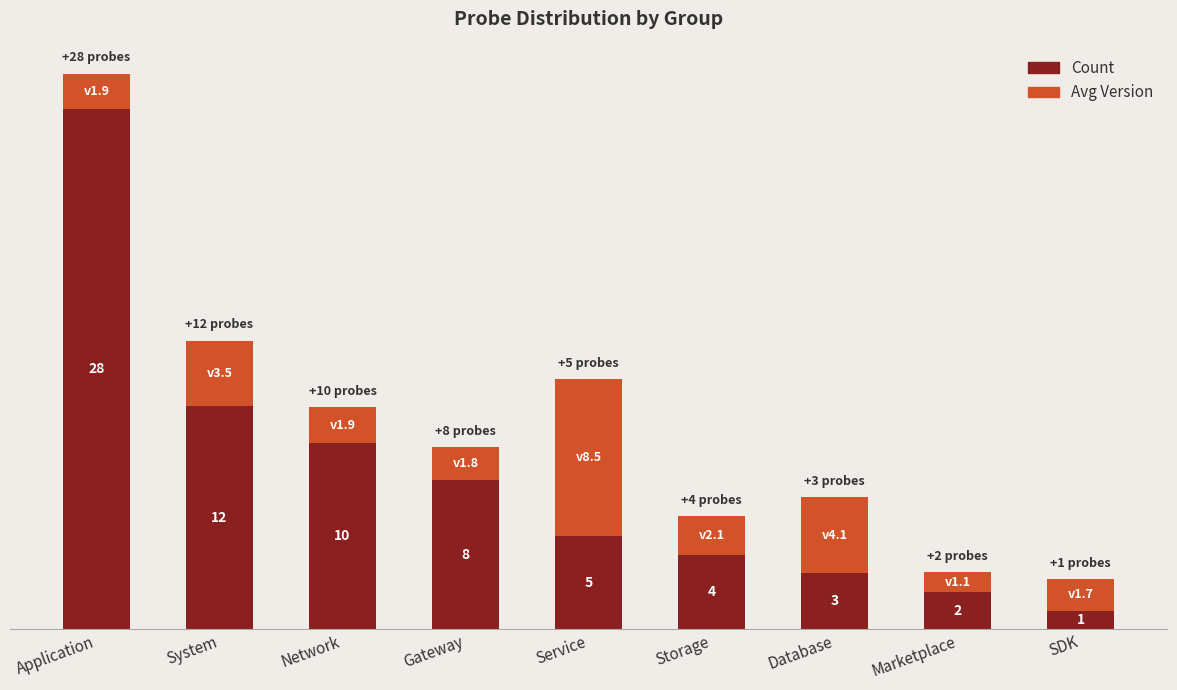

At which label does Count reach its minimum?

SDK